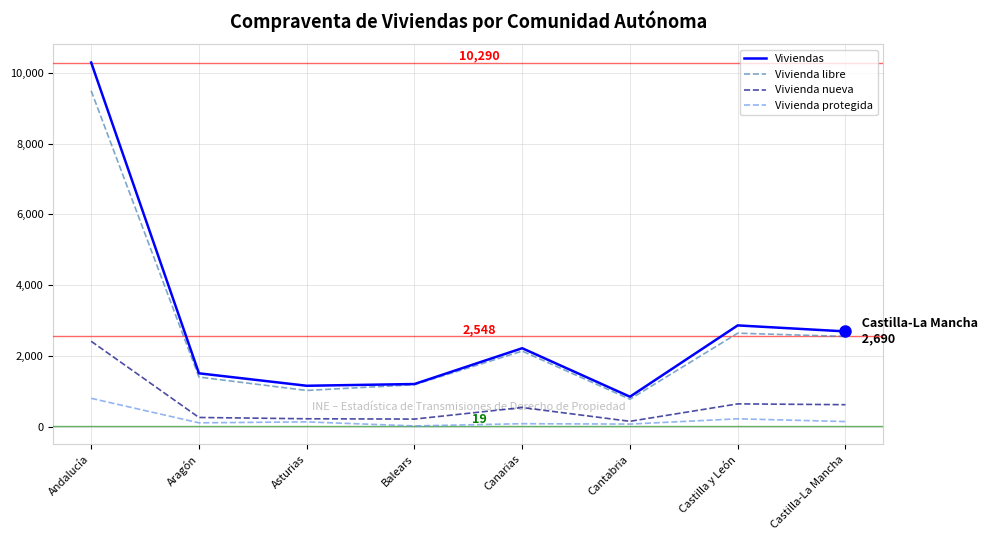

Is this an area chart (filled region under the line)?

No